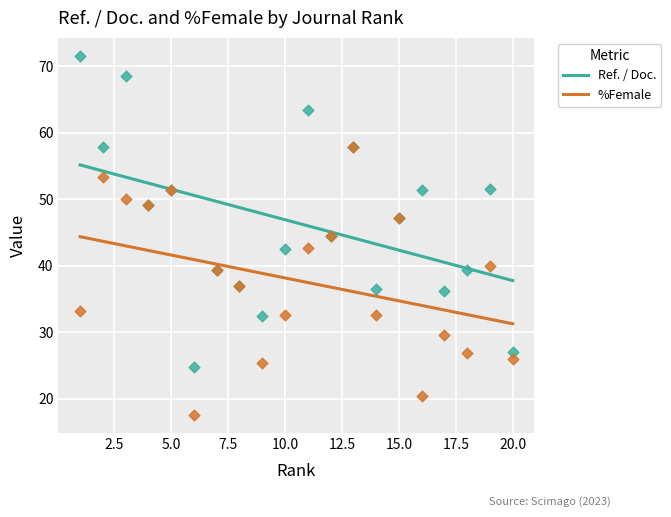

Which series has the largest total across all categories?

Ref. / Doc.